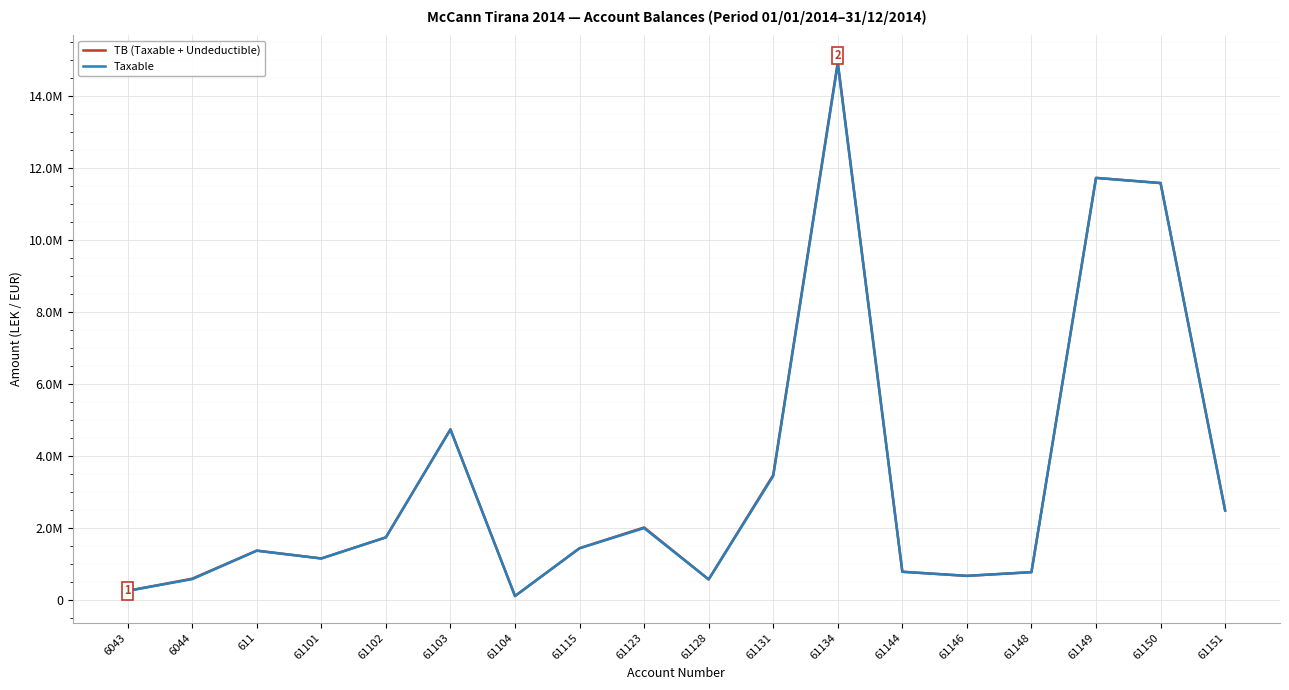

Does the chart have visible grid lines?

Yes